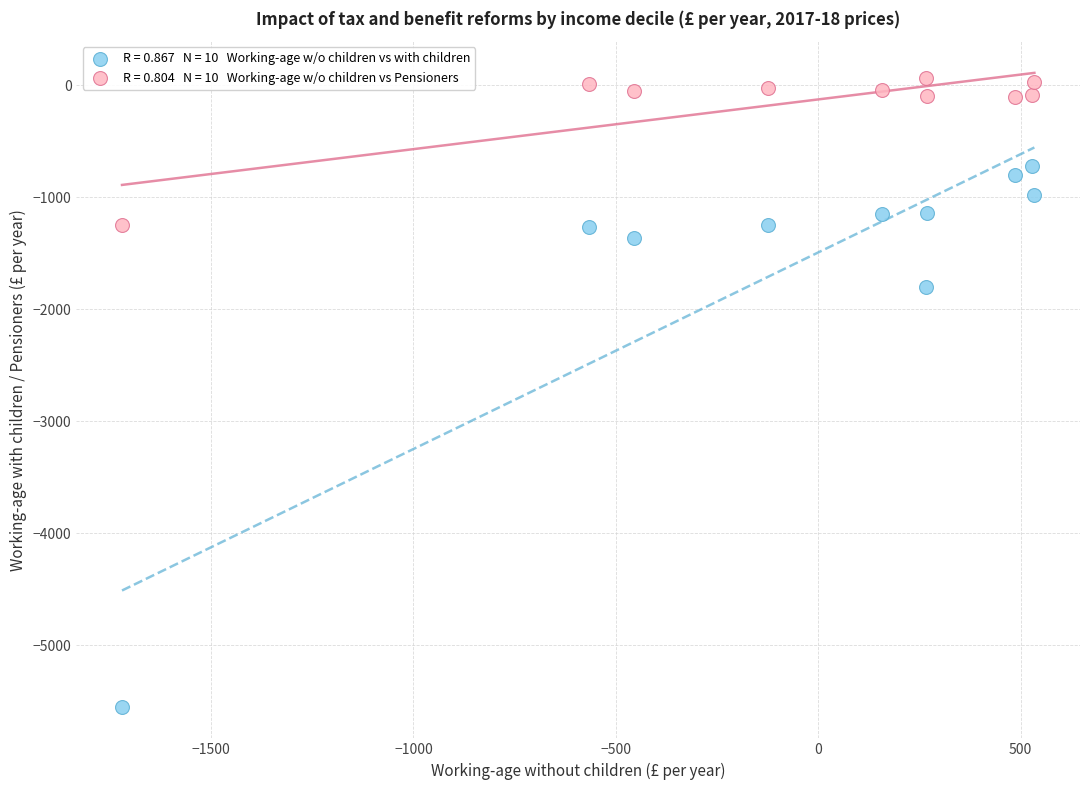

Across all data points, what is the range of Y values (max minus min)?

5609